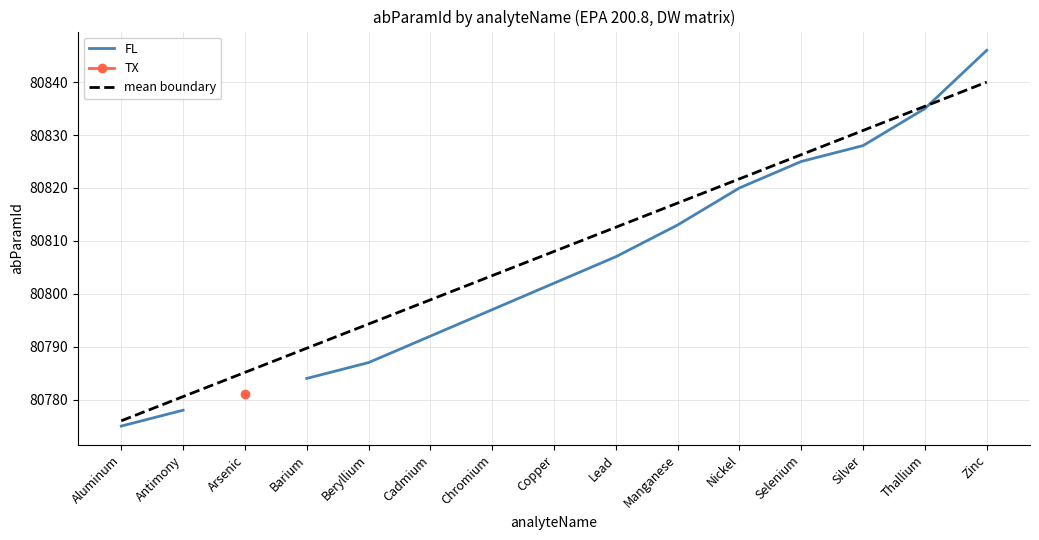

What is the label of the 8th point from the left?

Copper